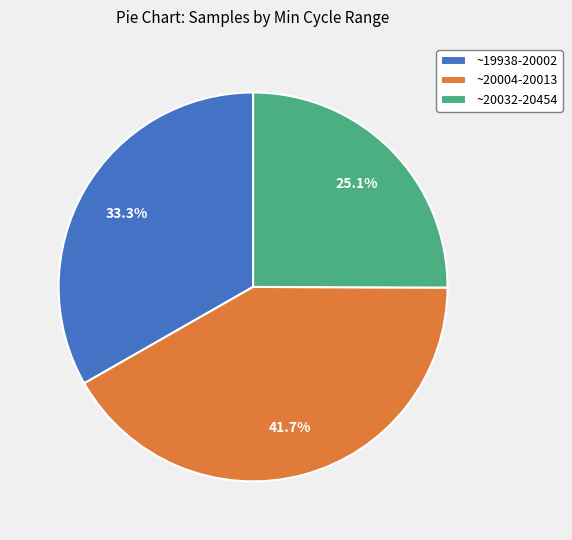

Is there a majority slice in this chart?

No